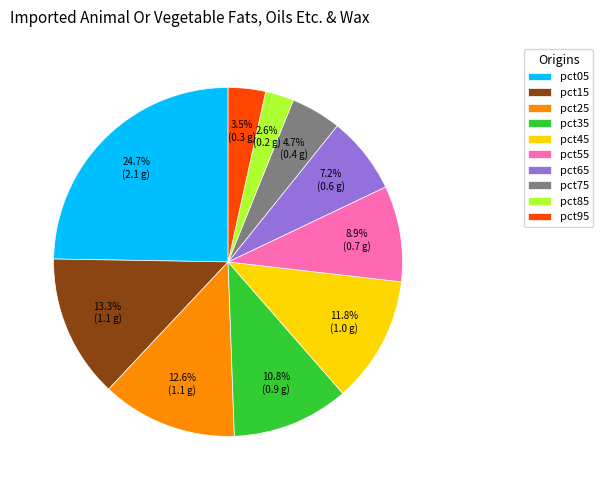

True or false: pct75 accounts for 5% of the total.

True